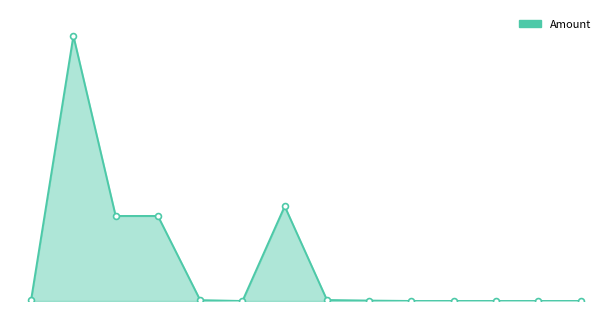

Which series contains the lowest Y value?

Amount_line